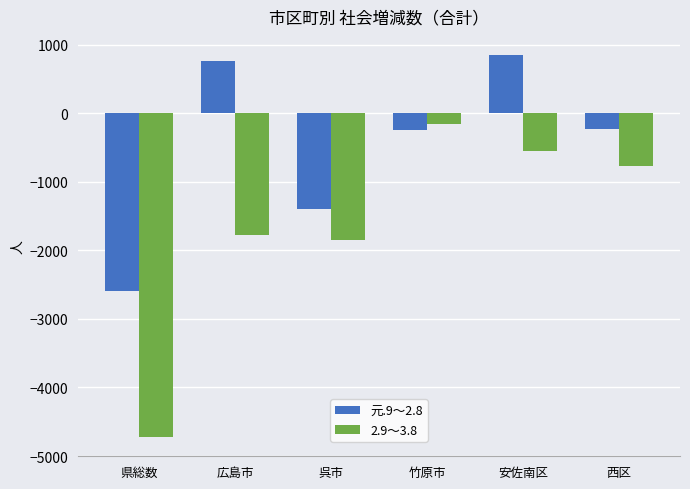

Rank the series at 広島市 from highest to lowest value.

元.9～2.8, 2.9～3.8